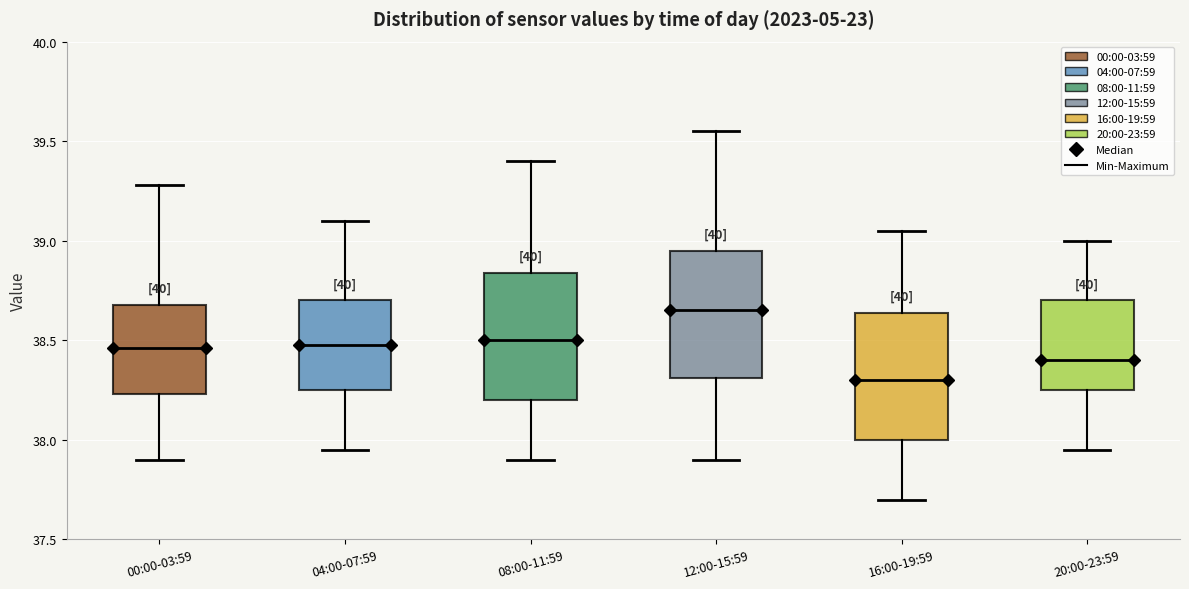

Where does the median line of the box for 04:00-07:59 sit on the y-axis? The values are not printed on the chart, so give them approximately, as read against the axis.

38.50